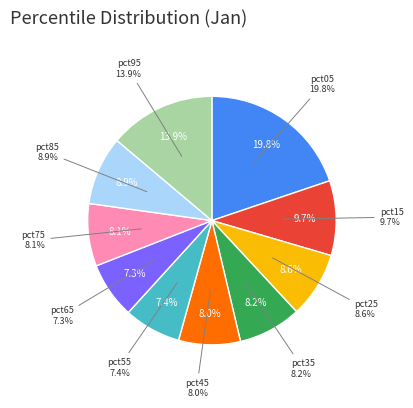

The pct85 slice represents 9% of the pie. True or false?

True